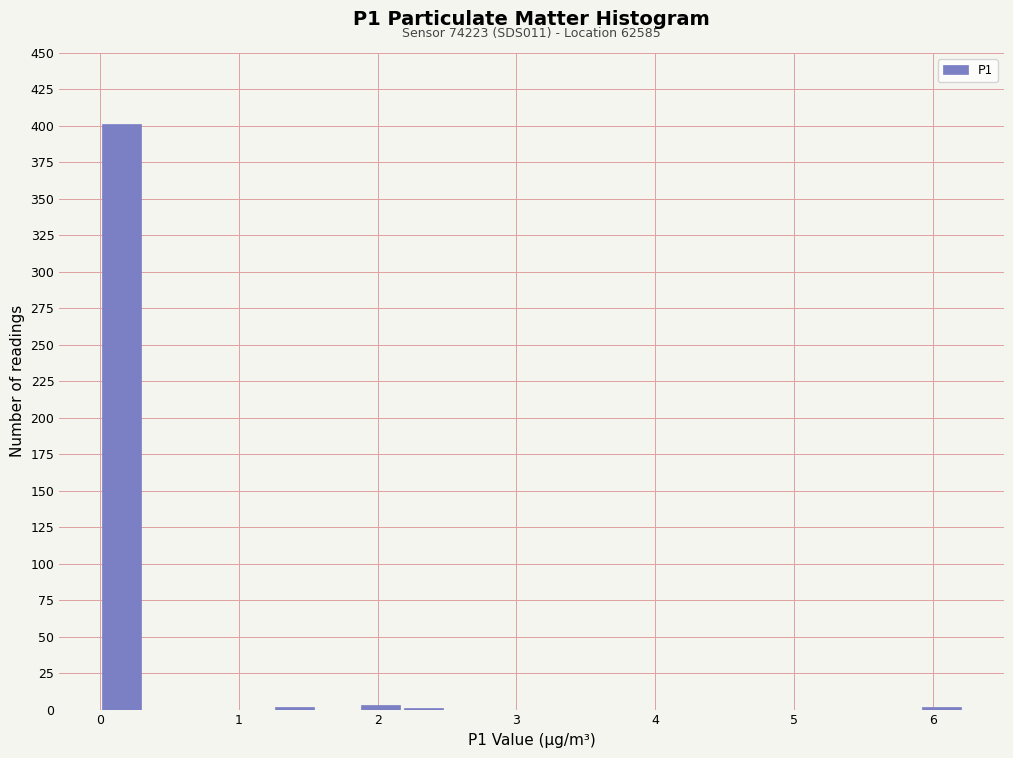

Read against the x-axis, roughly where is the centre of the tallest bar?

0.2